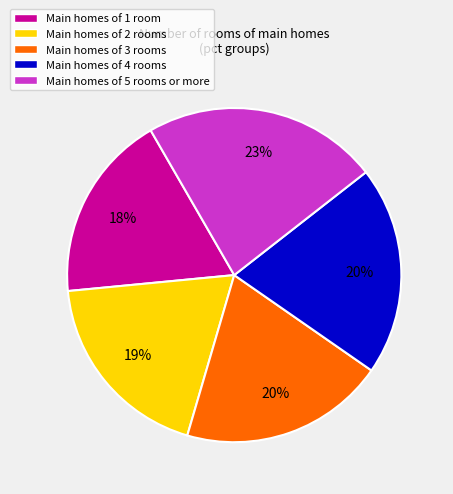

To the nearest percent, what percentage of the pie is Main homes of 3 rooms?

20%